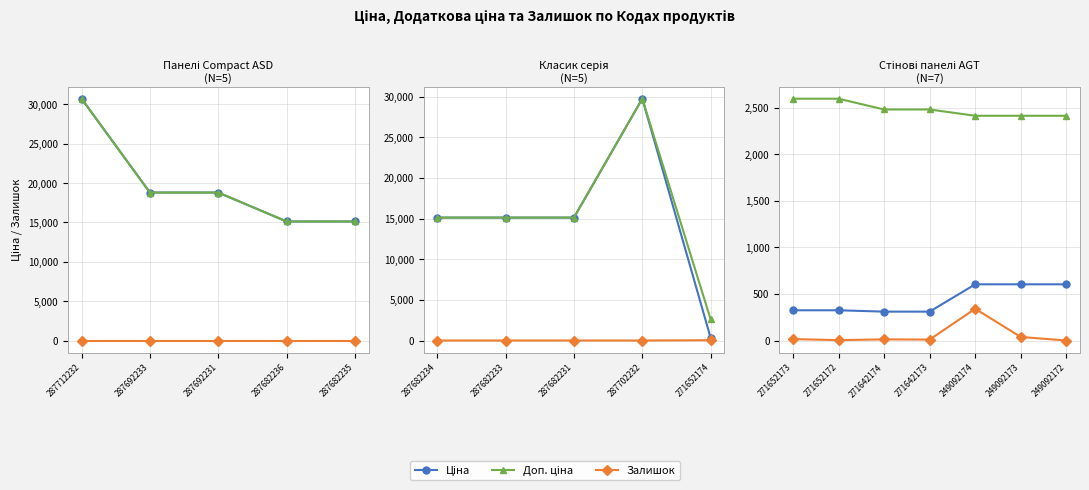

Rank the series by their maximum value, from lowest to highest.

Залишок, Ціна, Доп. ціна